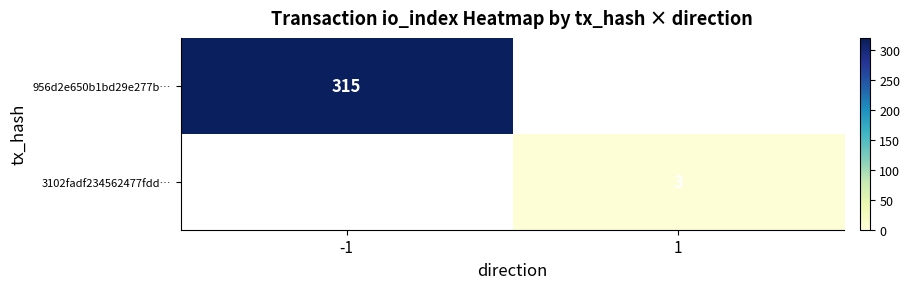

Is it true that 956d2e650b1bd29e277b… equals 315 at -1?

True